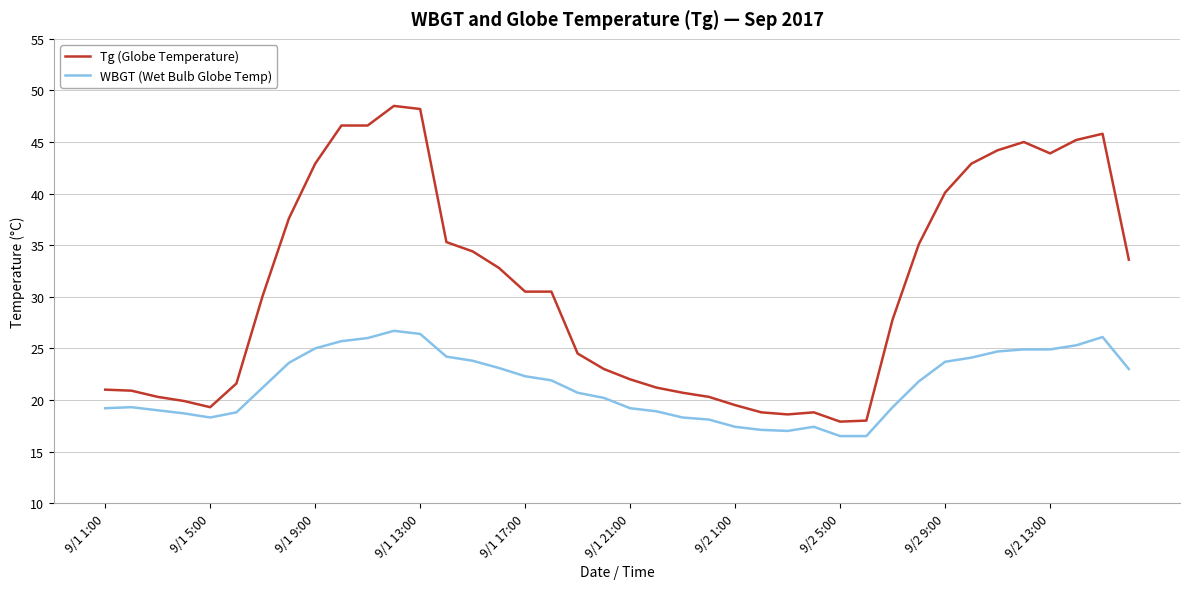

True or false: Tg (Globe Temperature) and WBGT (Wet Bulb Globe Temp) cross at least once.

False